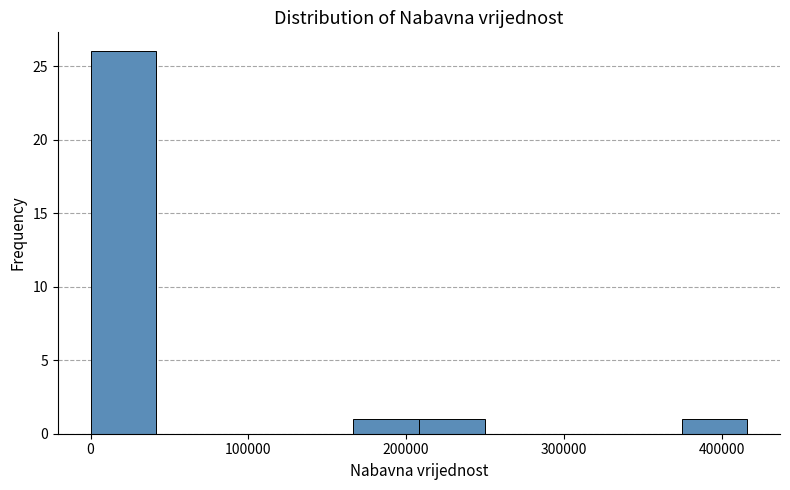

How tall is the bar that spans 0 to 40000 on the x-axis? Neither the bar edges nor the heights are printed on the chart, so give them approximately, as read against the axes.

26